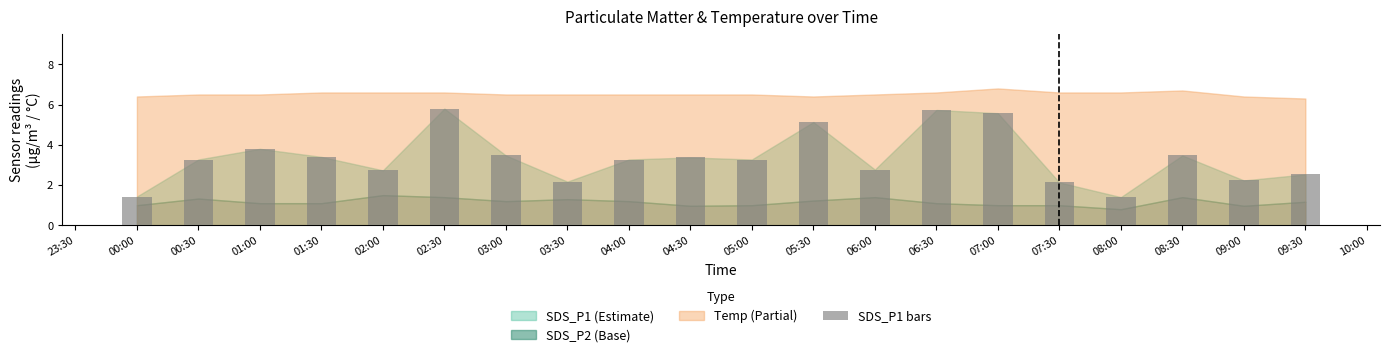

Where does the data first go above 3?

00:30